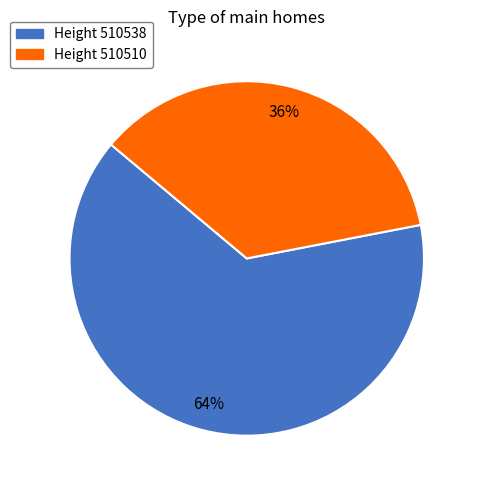

Count the number of slices in the pie.

2